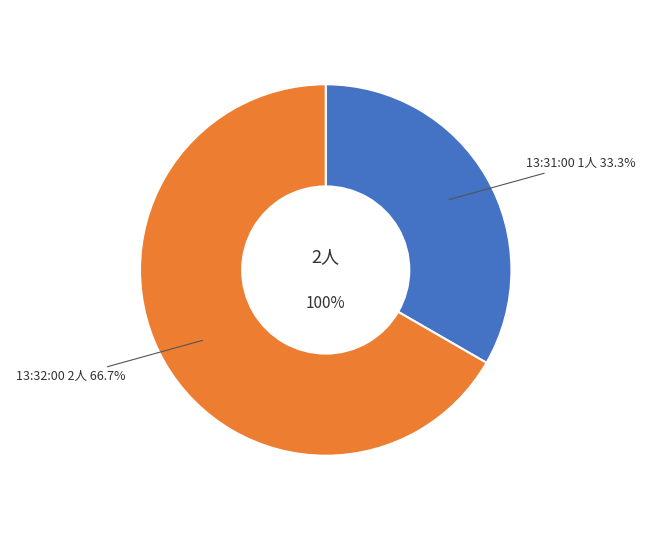

How many segments does this pie chart have?

2